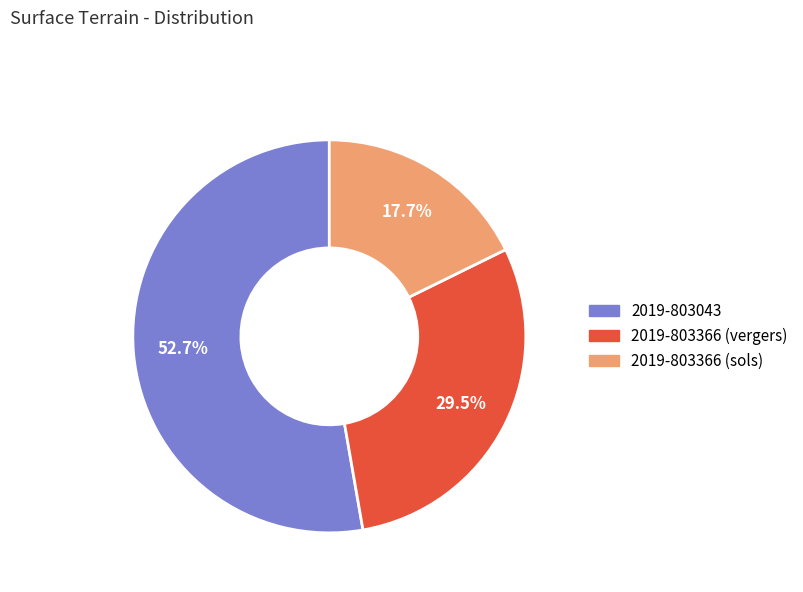

Count the number of slices in the pie.

3